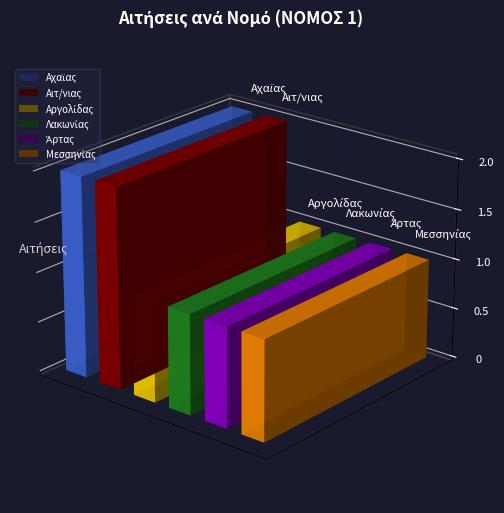

Reading left to right, what are all the values shown in this chart?

Αχαϊας=2	Αιτ/νιας=2	Αργολίδας=1	Λακωνίας=1	Άρτας=1	Μεσσηνίας=1